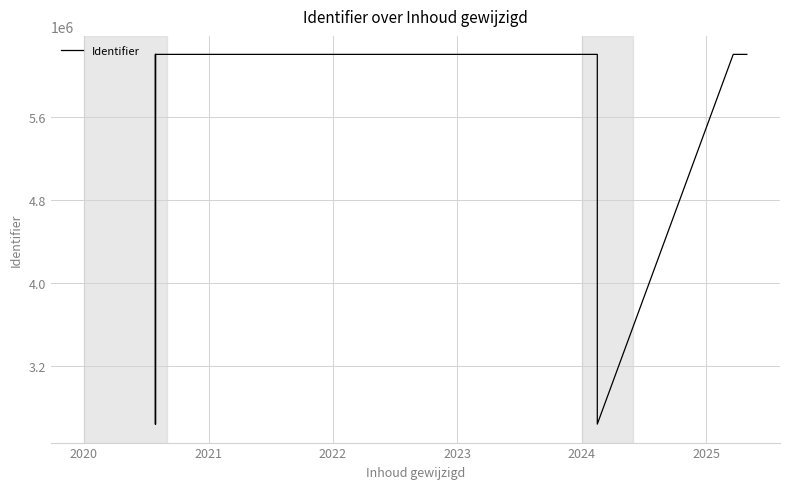

How many lines are shown in the chart?

1